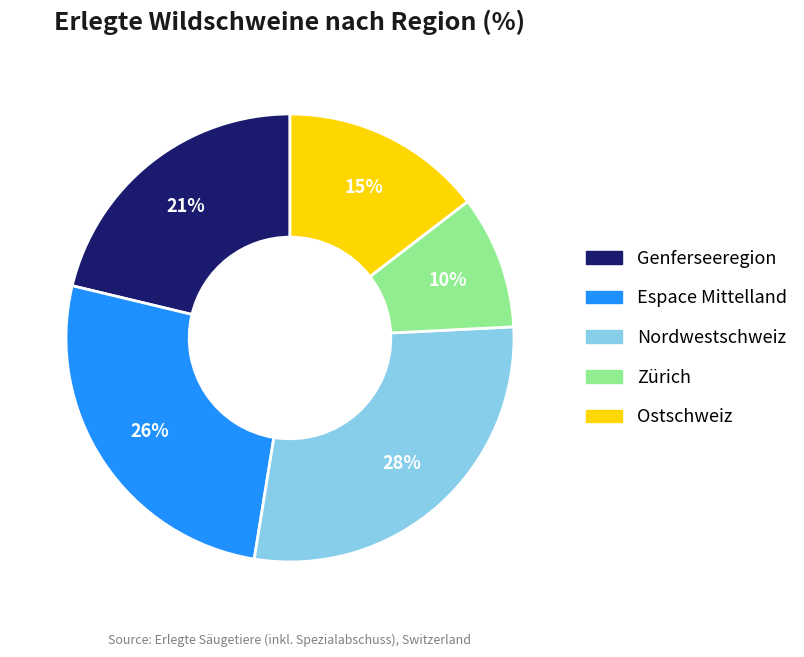

How many slices are in this pie chart?

5